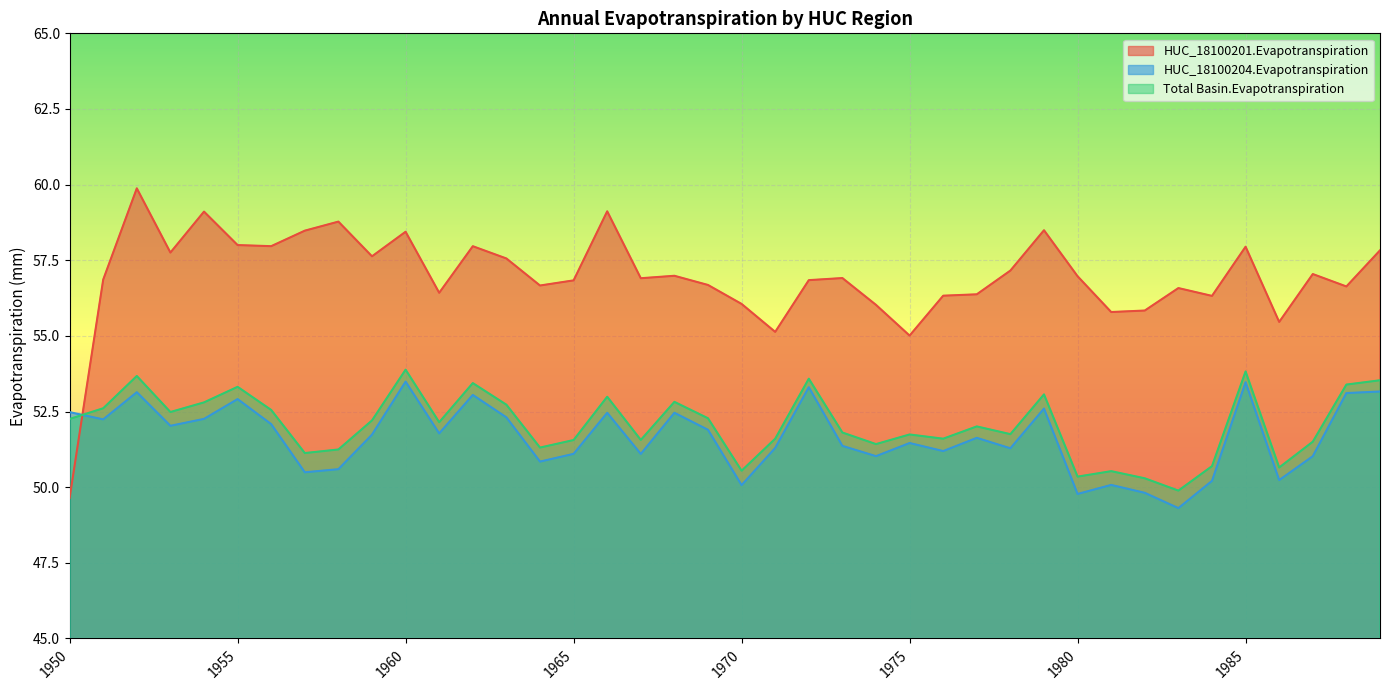

How many values in the Total Basin.Evapotranspiration series are below 52?

19